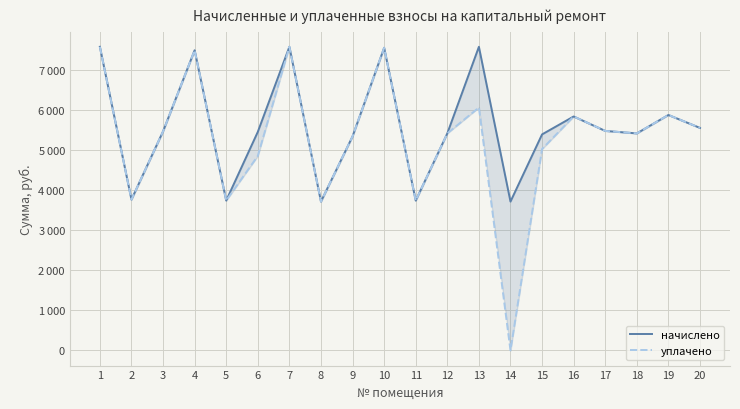

Which series changed the most between 8 and 19?

начислено